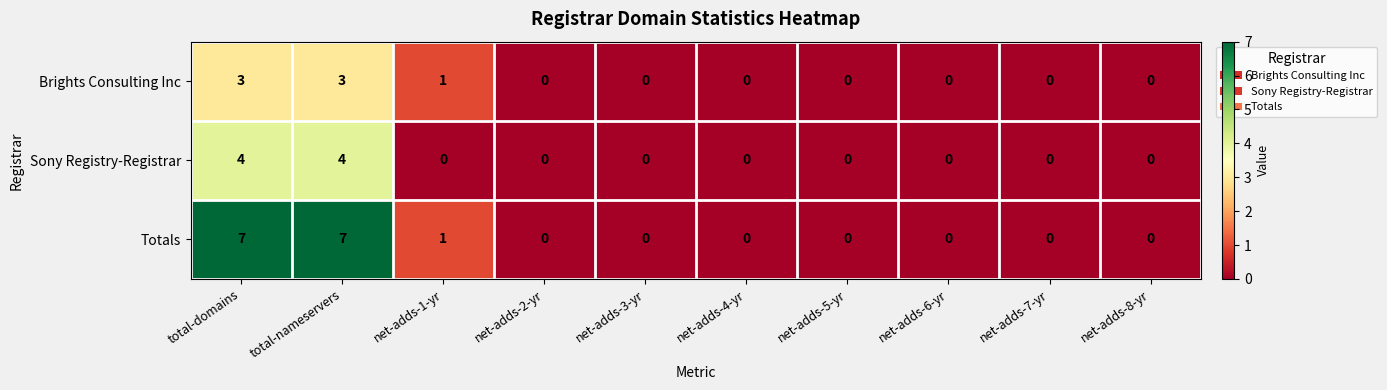

Count the number of data series in this chart.

3